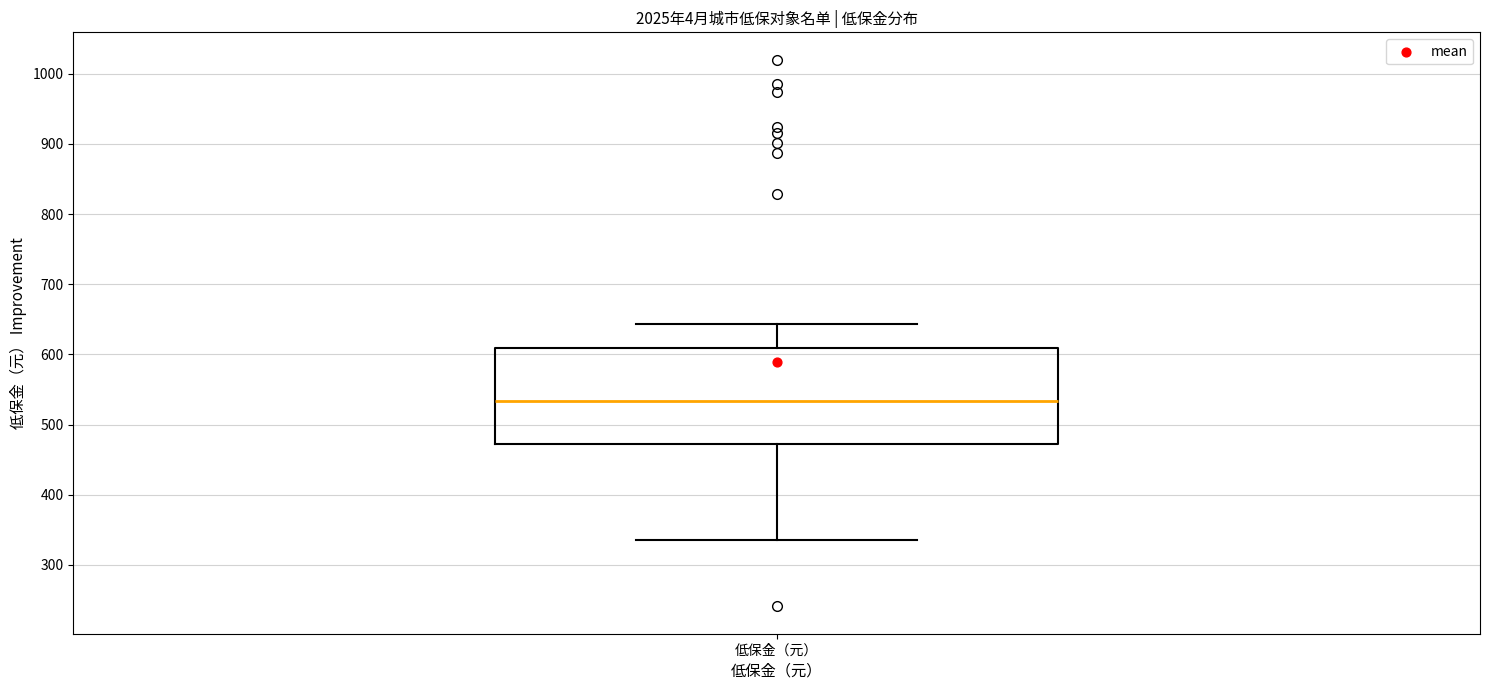

Transcribe this box plot: give where the median line is, the range the box spans, and where the two whiskers end, as read against the y-axis. The values are not printed on the chart, so give them approximately, as read against the axis.

median 530, box 470 to 610, whiskers 340 to 640